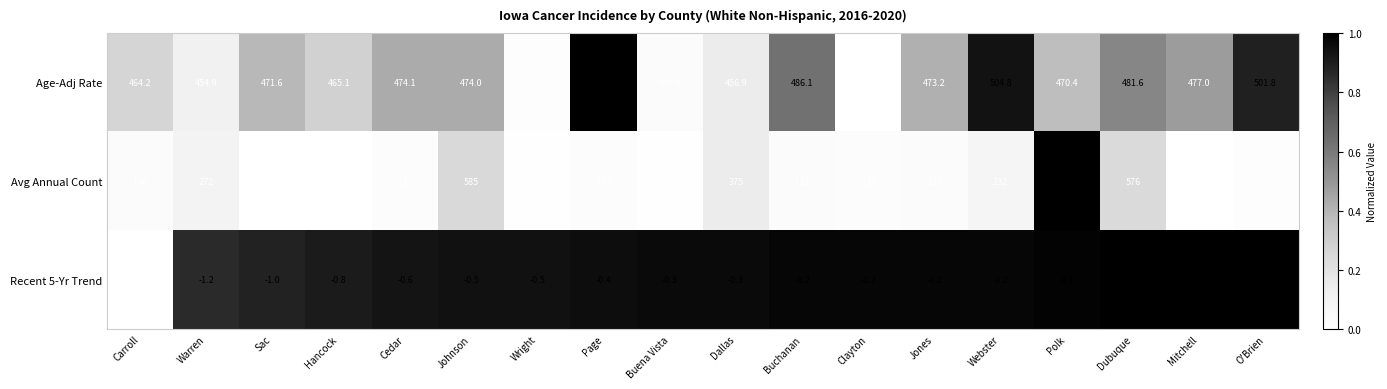

What is the difference between the highest and lowest values at Webster?

505.0